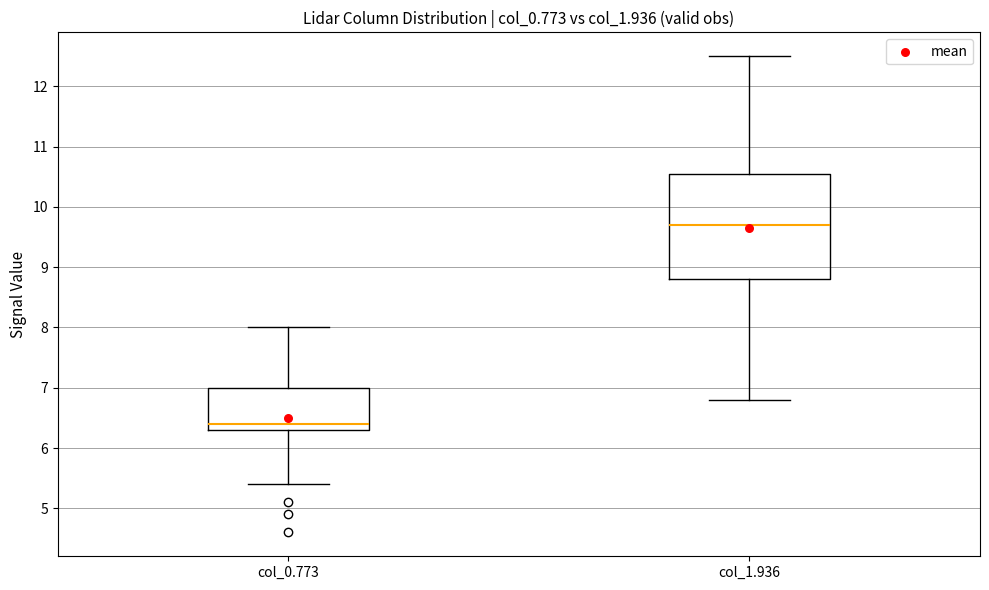

Reading left to right, read every box against the y-axis: the position of its median line, the range the box covers, and the ends of its whiskers. The values are not printed on the chart, so give them approximately, as read against the axis.

col_0.773: median 6.4, box 6.3 to 7.0, whiskers 5.4 to 8.0
col_1.936: median 9.7, box 8.8 to 10.6, whiskers 6.8 to 12.5